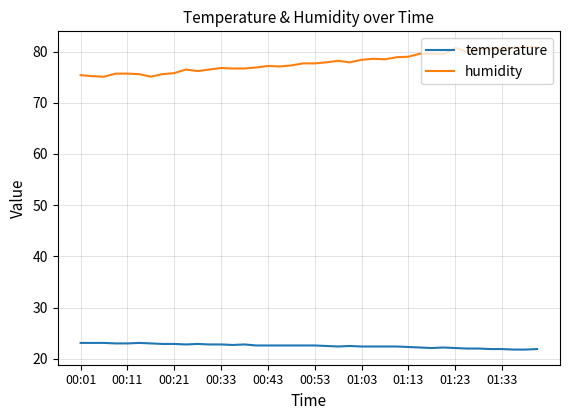

What is the difference between the maximum and minimum values in the humidity series?

5.9